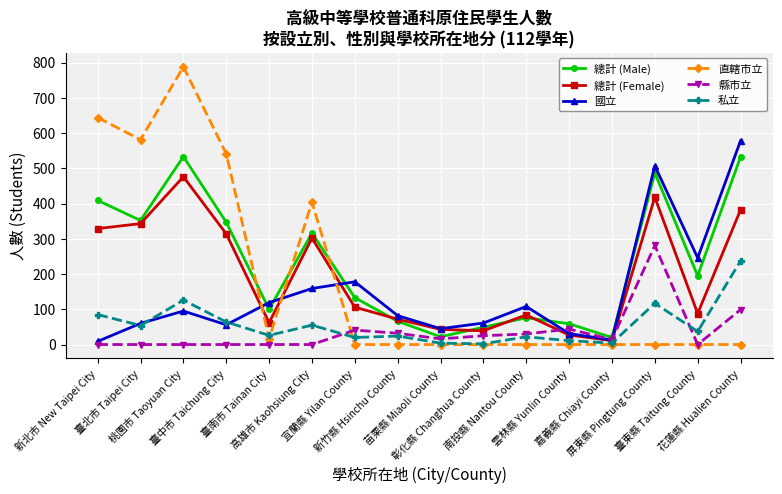

At how many categories does at least one series exceed 216?

8